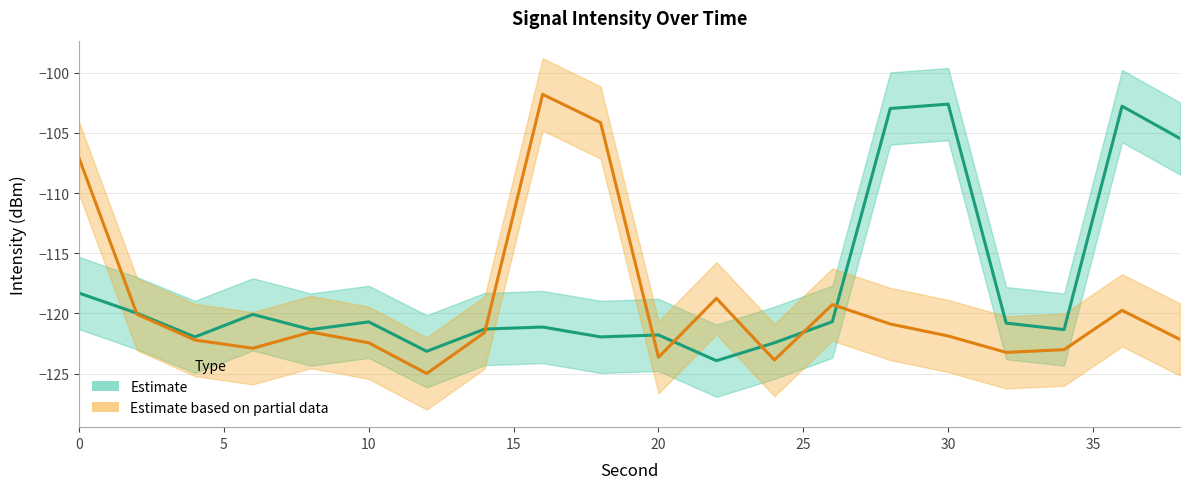

How many interior local valleys does the Estimate series have?

6